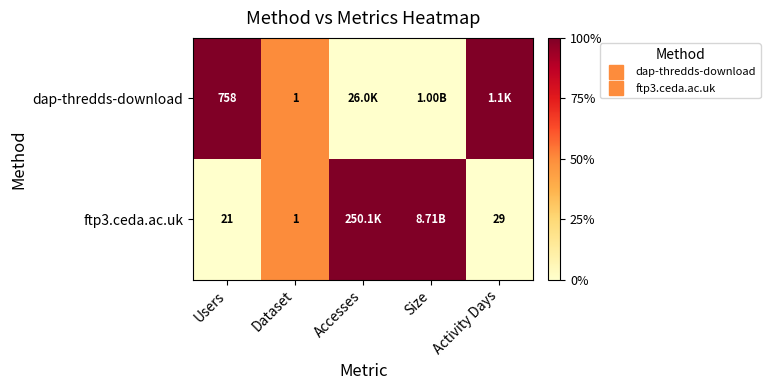

What is the sum of the dap-thredds-download values at Accesses and Dataset?

0.5